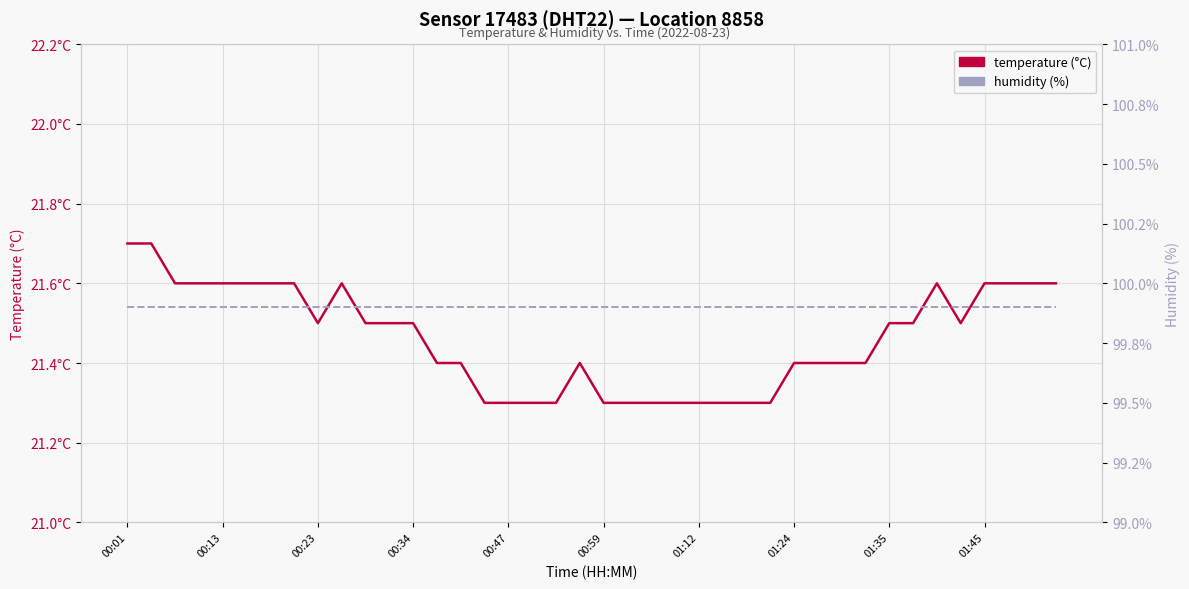

Which category has the lowest value across all series?

15